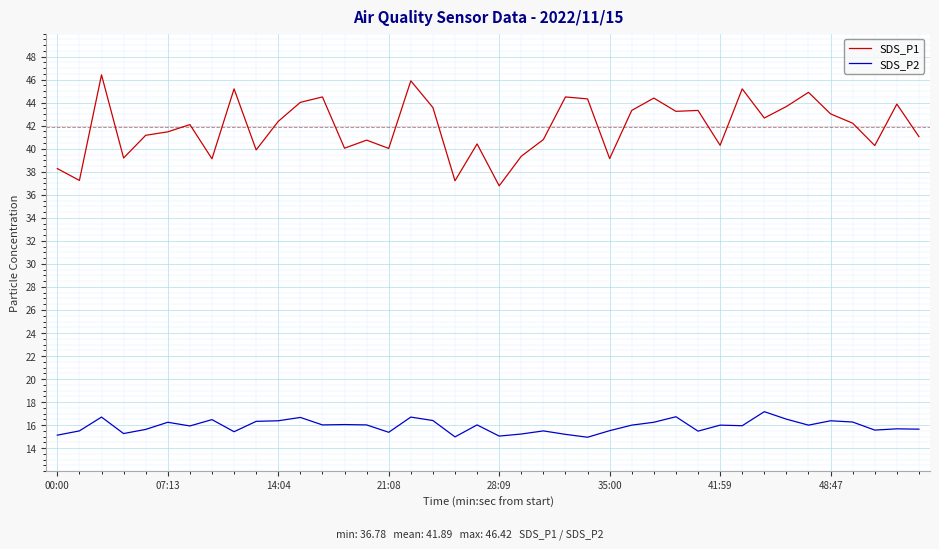

True or false: SDS_P1 and SDS_P2 intersect in this chart.

False